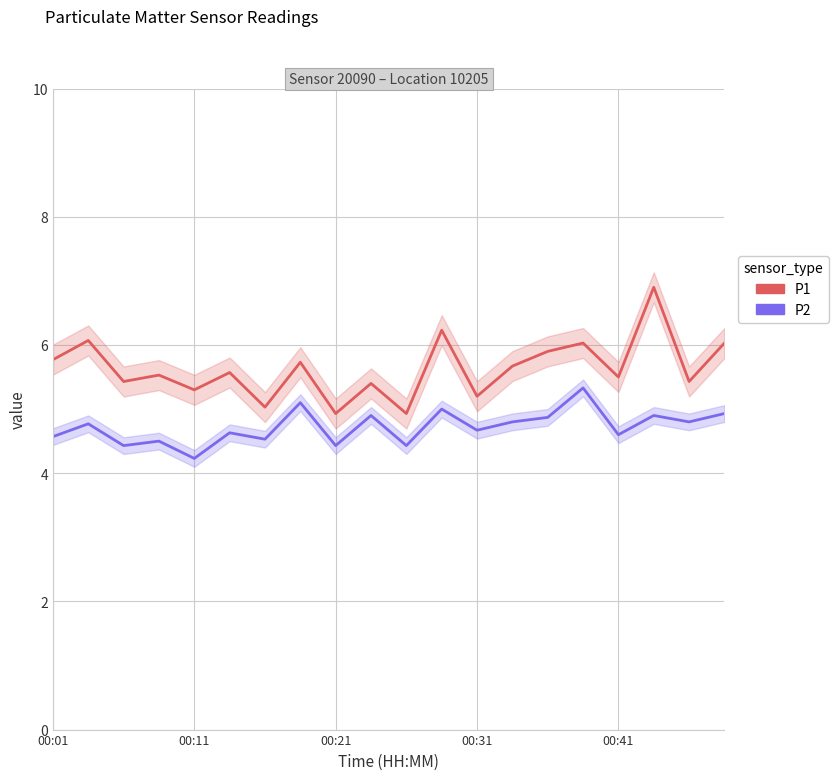

At how many categories does at least one series exceed 5?

18